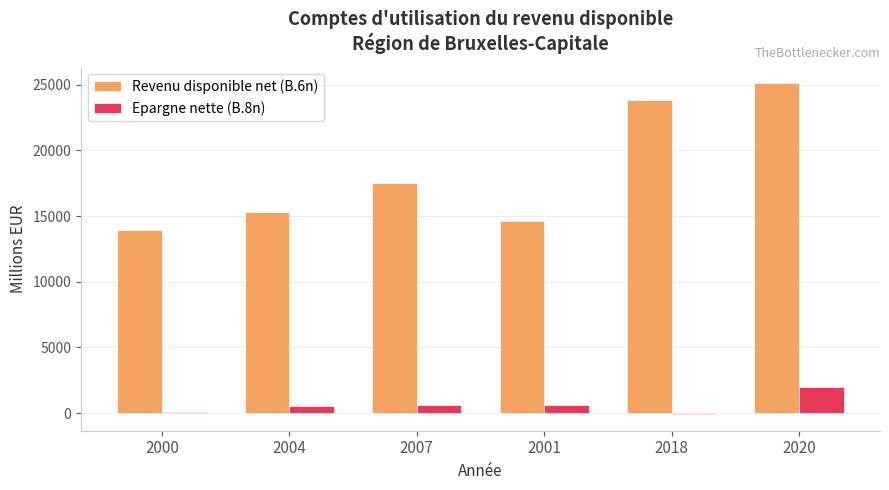

What is the greatest value displayed?

25088.3